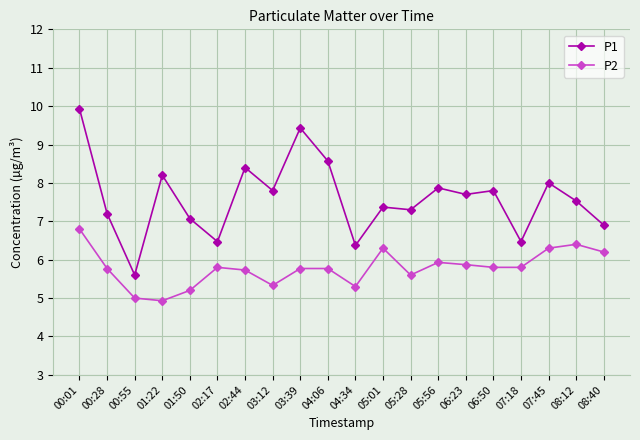

What is the total value across all series at 07:45?

14.3